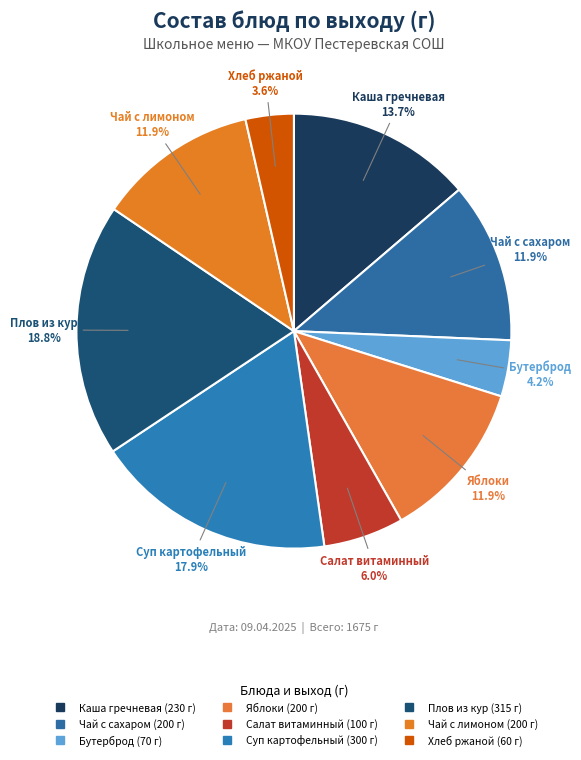

Count the number of slices in the pie.

9